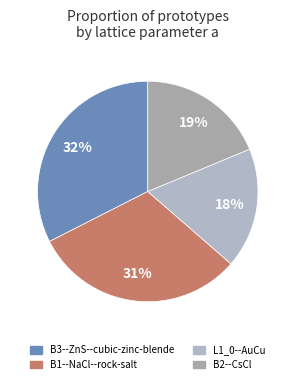

What percentage is the B3--ZnS--cubic-zinc-blende slice, to the nearest percent?

32%